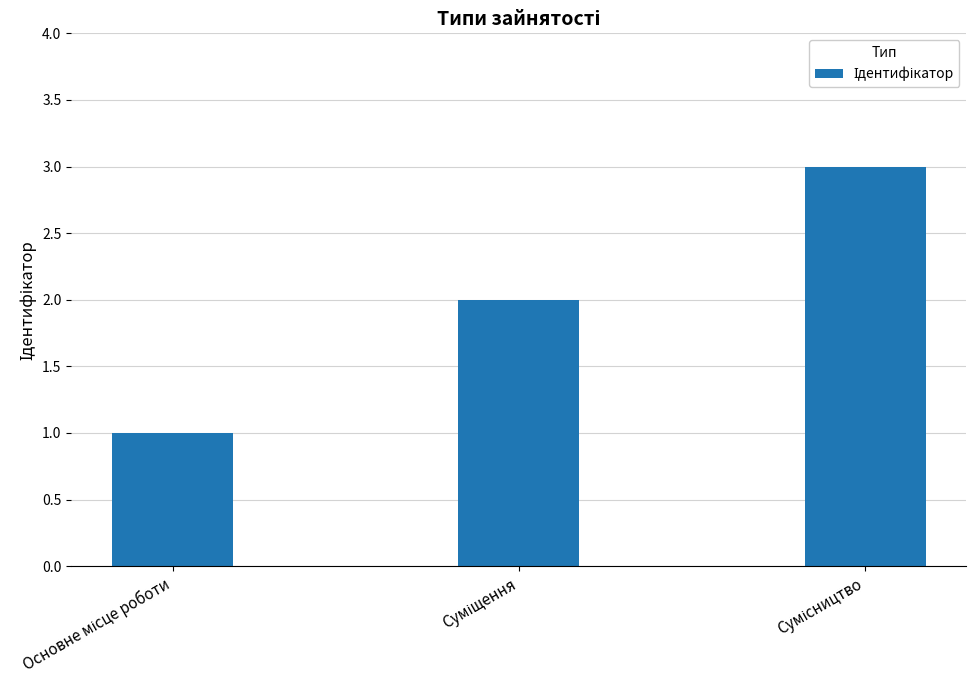

How many bars are there in total?

3